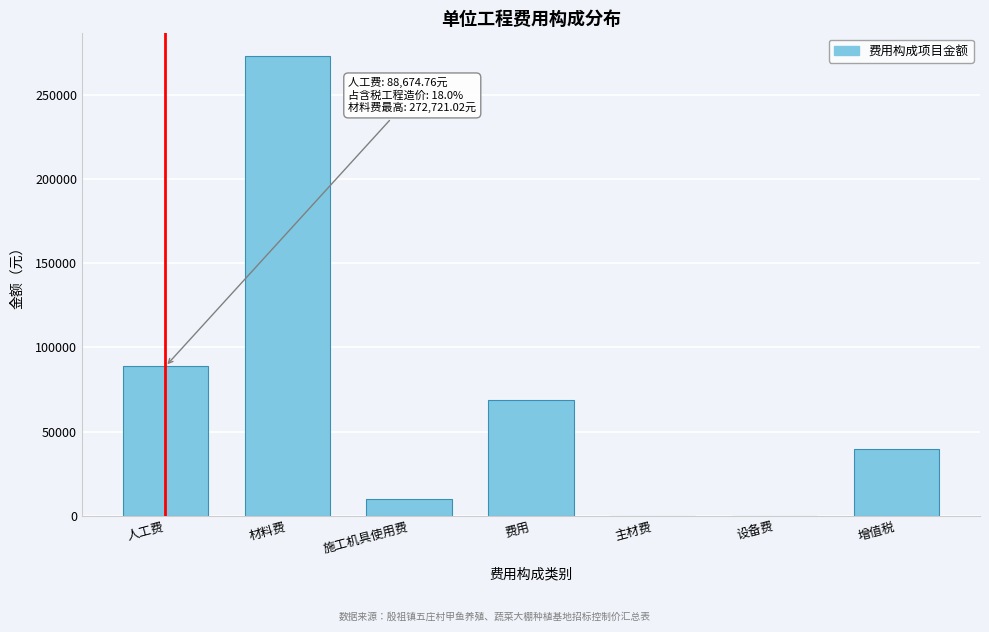

Reading left to right, what are all the values shown in this chart?

人工费=88674.8	材料费=272721.0	施工机具使用费=9822.2	费用=68936.4	主材费=0.0	设备费=0.0	增值税=39626.5